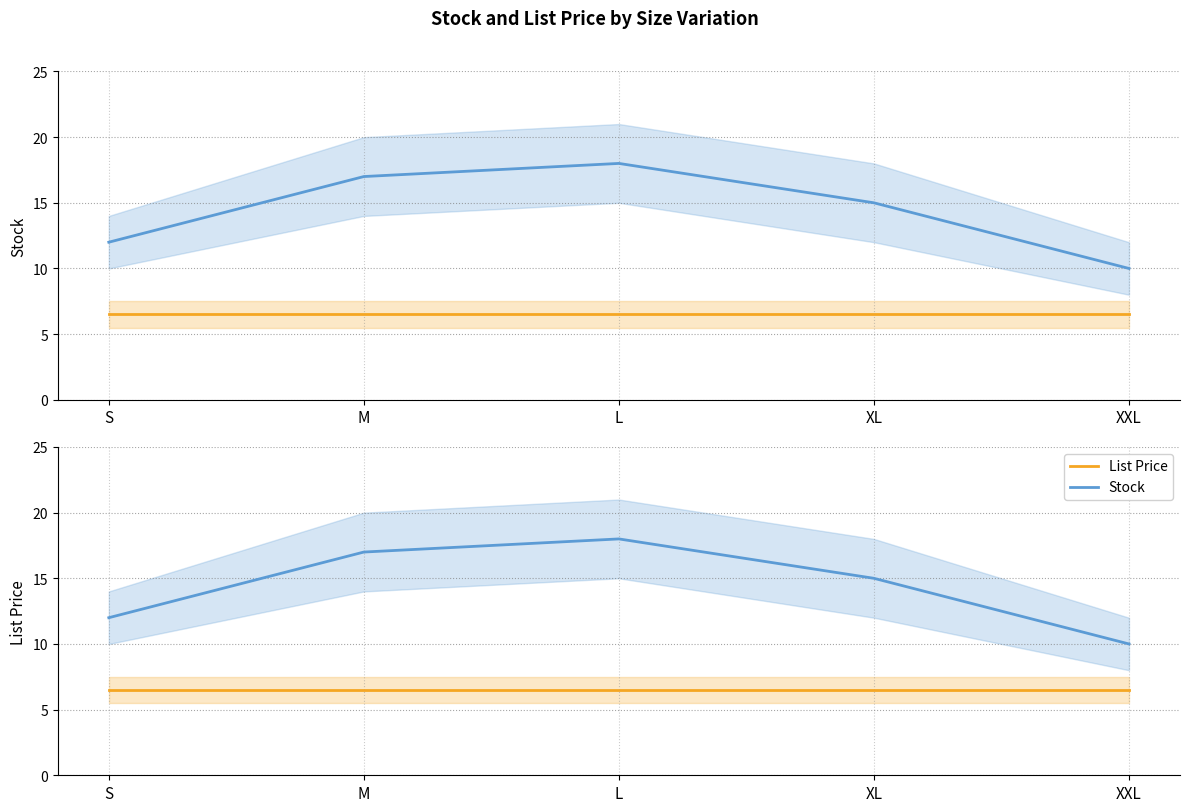

Is it true that Stock equals 10.0 at XL?

False